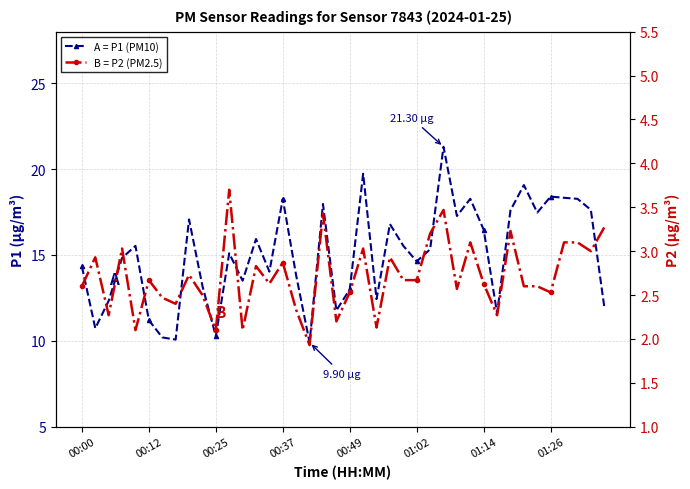

What is the sum of all A = P1 (PM10) values?

601.2